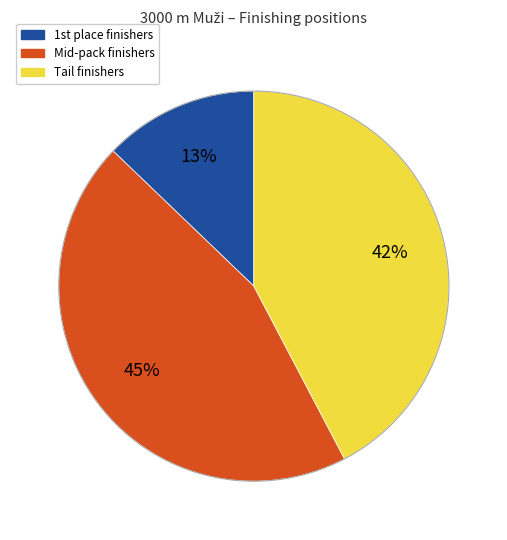

To the nearest percent, what is the difference between the largest and smallest slice percentages?

32%